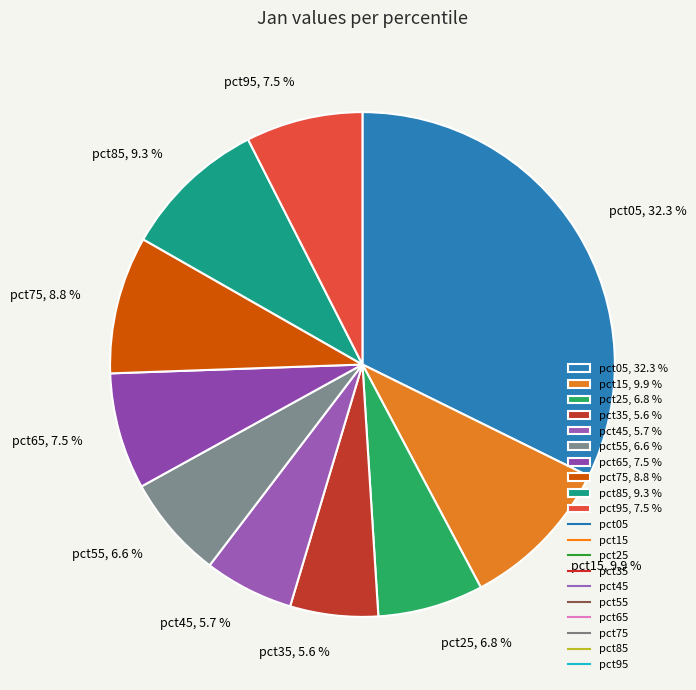

To the nearest percent, what is the combined percentage of pct45 and pct55?

12%